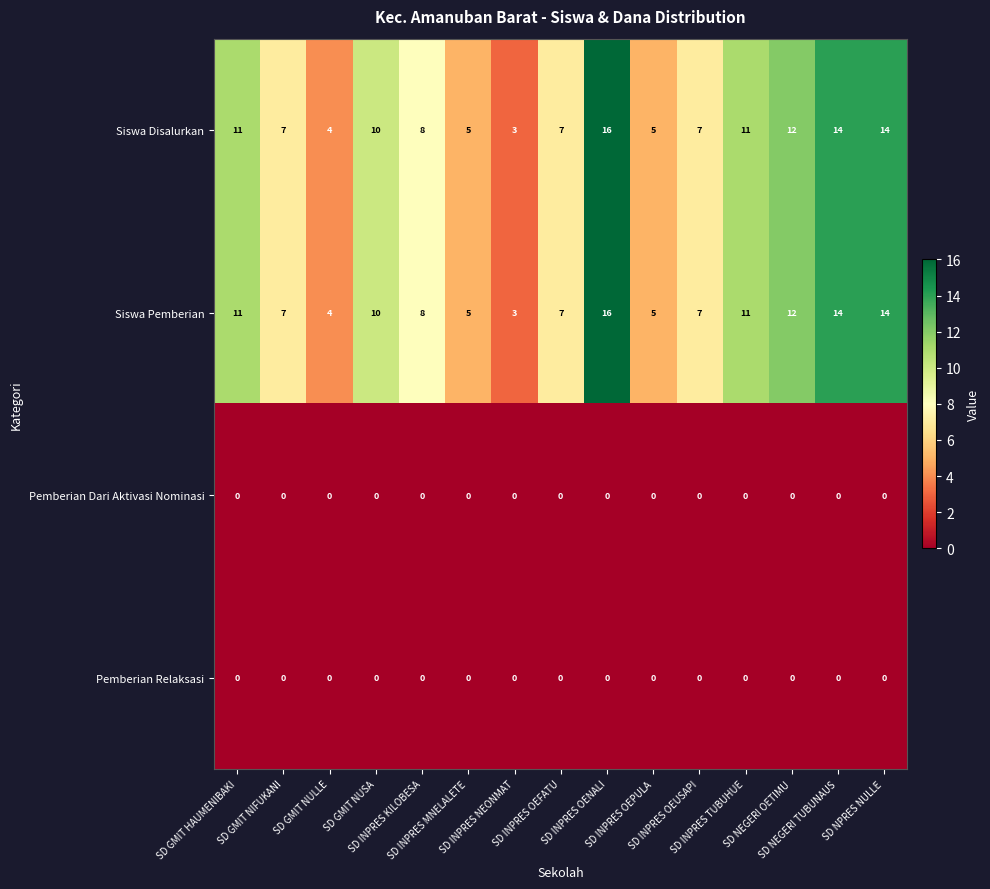

What is the maximum value shown in the chart?

16